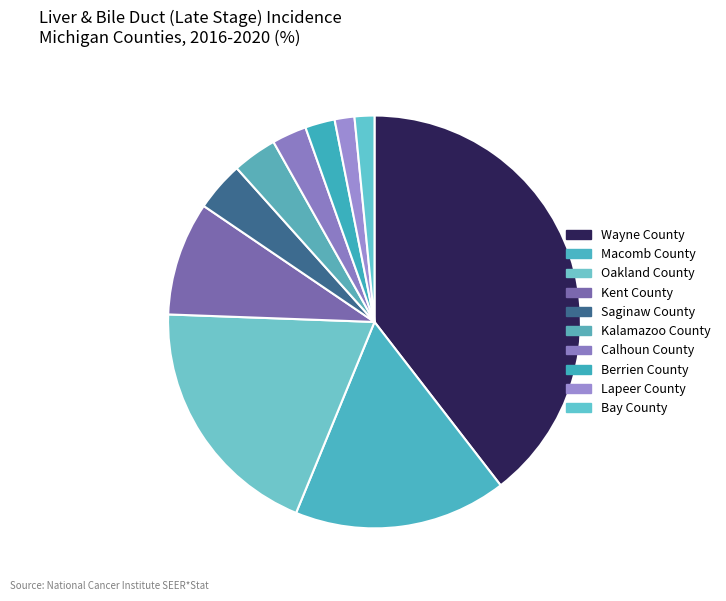

True or false: Berrien County accounts for 12% of the total.

False